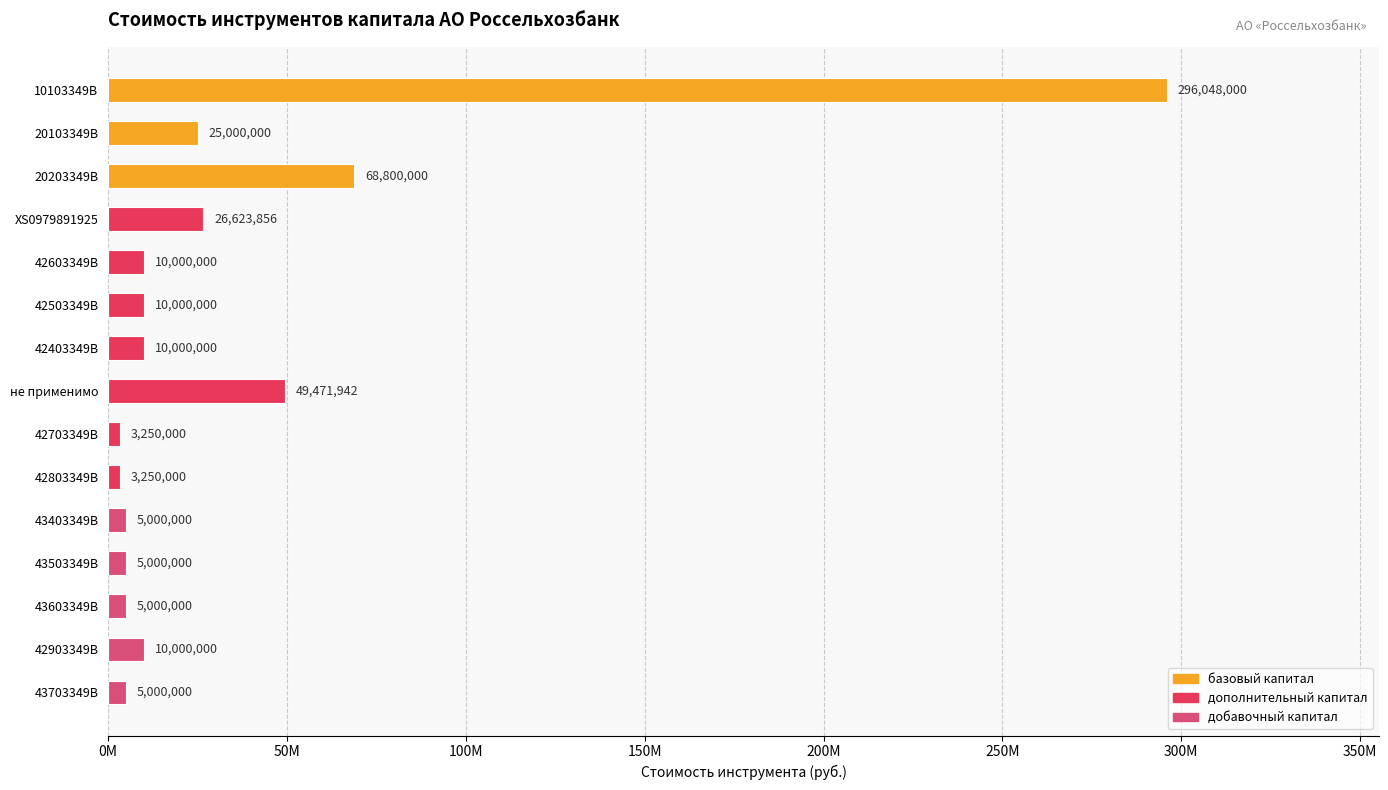

Are the bars horizontal?

Yes